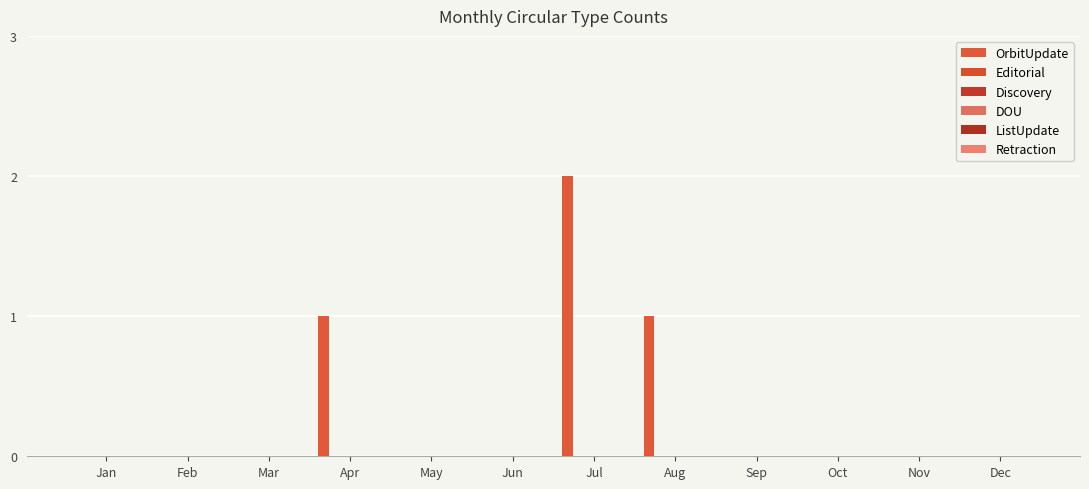

How many series are shown in this chart?

1